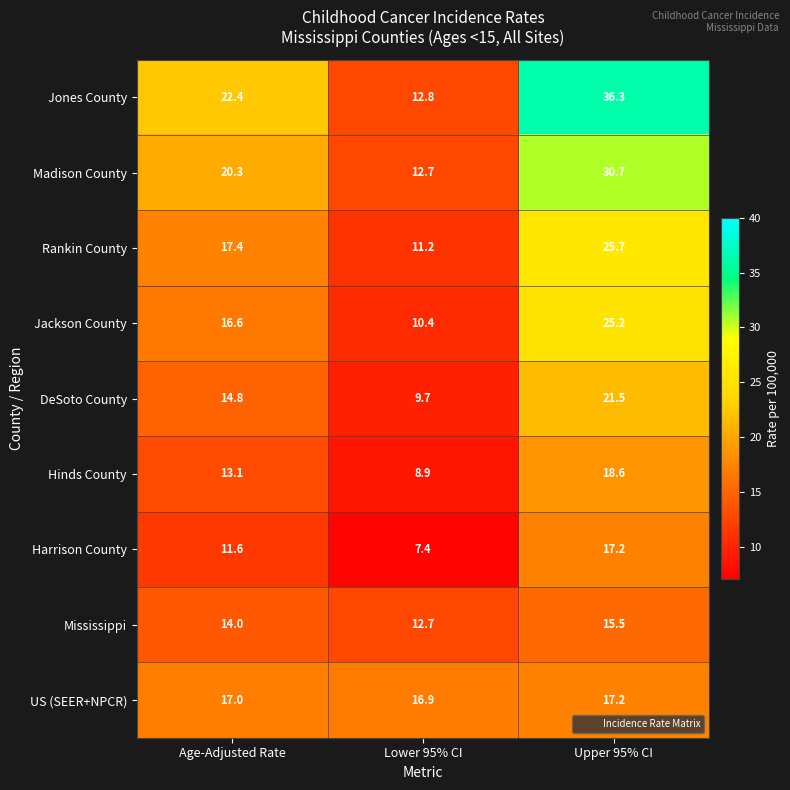

What is the difference between the highest and lowest values at Upper 95% CI?

20.8